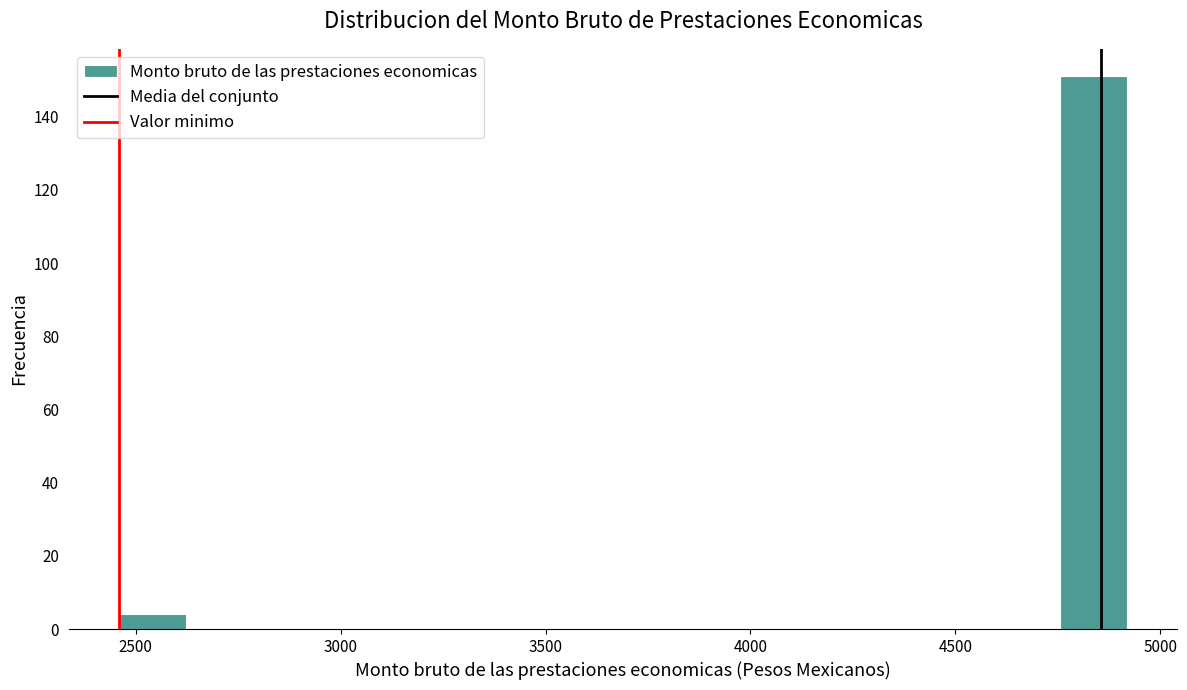

Around what value on the x-axis is the tallest bar? Give the approximate position of its centre, as read against the axis.

4850